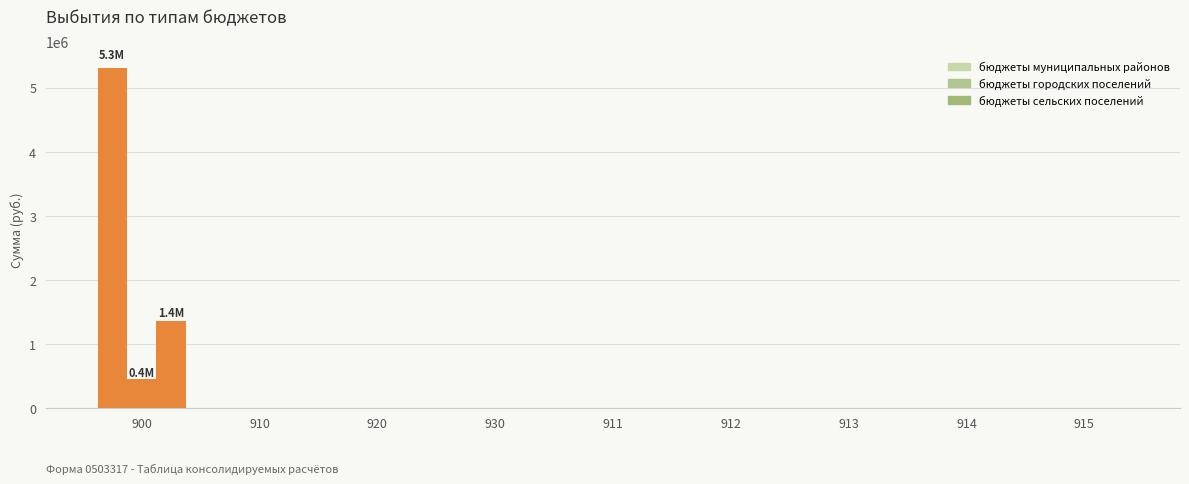

How many groups of bars are there?

9